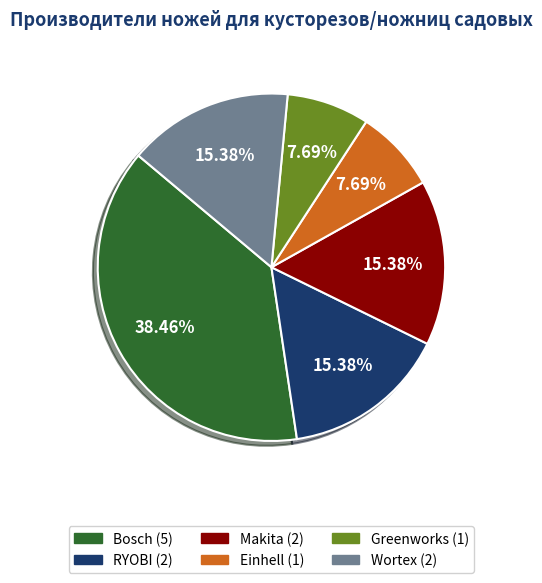

Does Bosch represent more than half of the total?

No